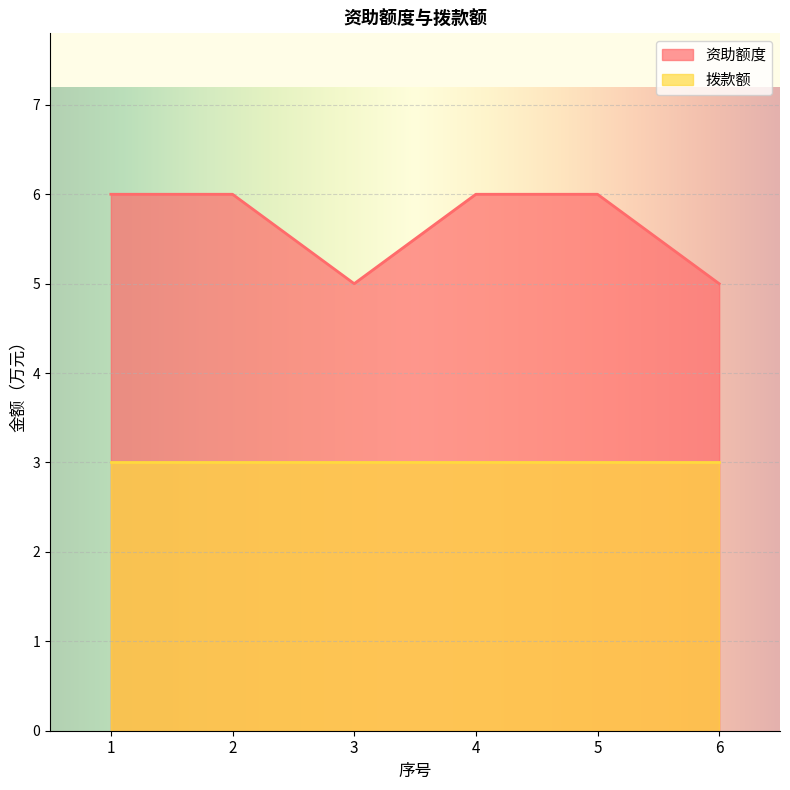

True or false: there are more than 2 points higher than both neighbors.

False